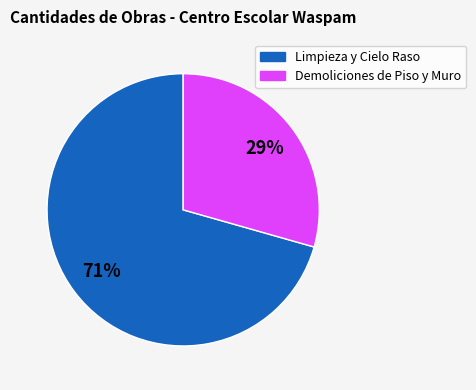

Is it true that Limpieza y Cielo Raso is 81% of the pie?

False